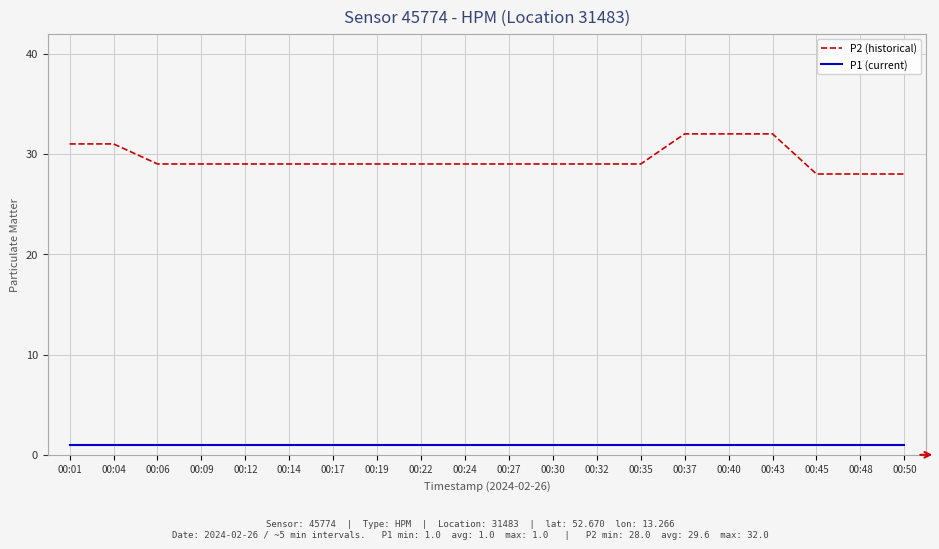

Rank the series by their average value, from lowest to highest.

P1 (current), P2 (historical)